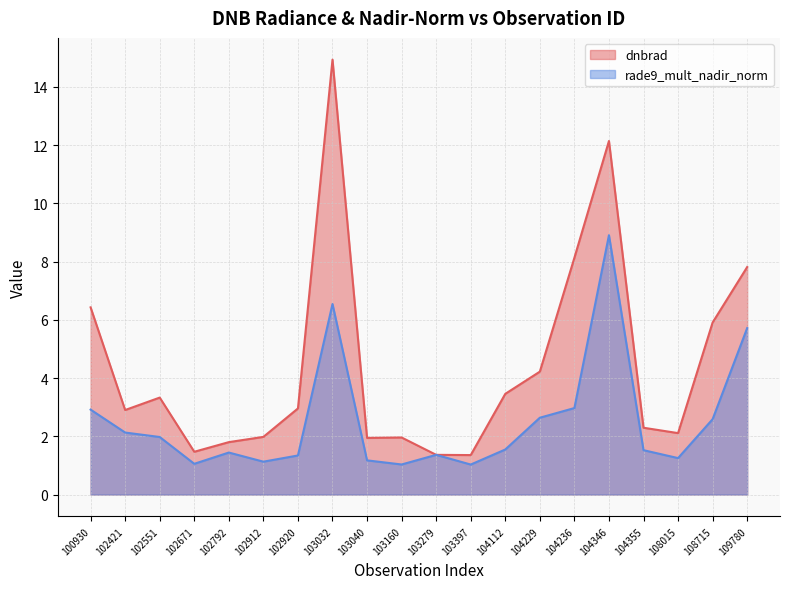

List the labels in order of dnbrad value, largest first.

103032, 104346, 104236, 109780, 100930, 108715, 104229, 104112, 102551, 102920, 102421, 104355, 108015, 102912, 103160, 103040, 102792, 102671, 103279, 103397